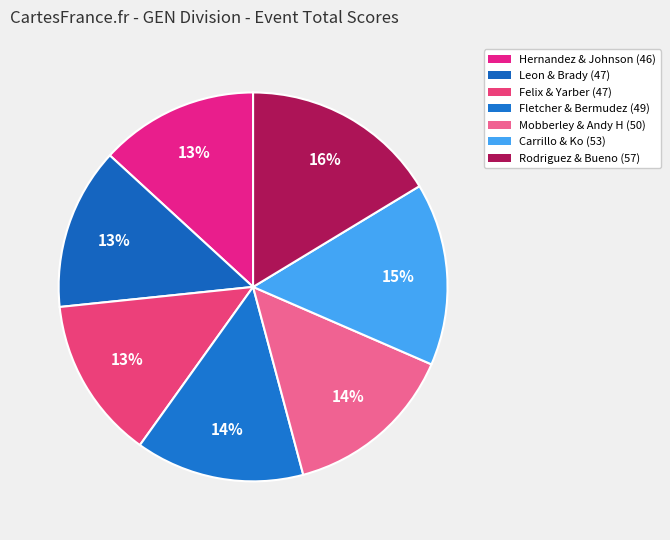

How many slices are in this pie chart?

7